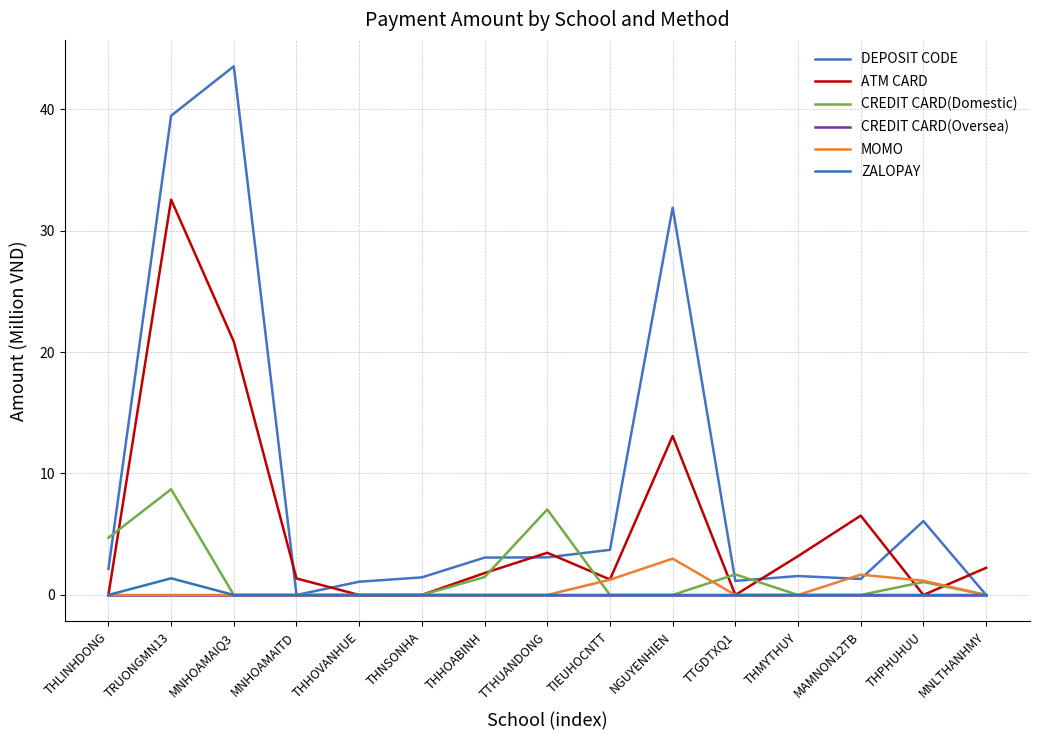

How many distinct data groups are displayed?

6